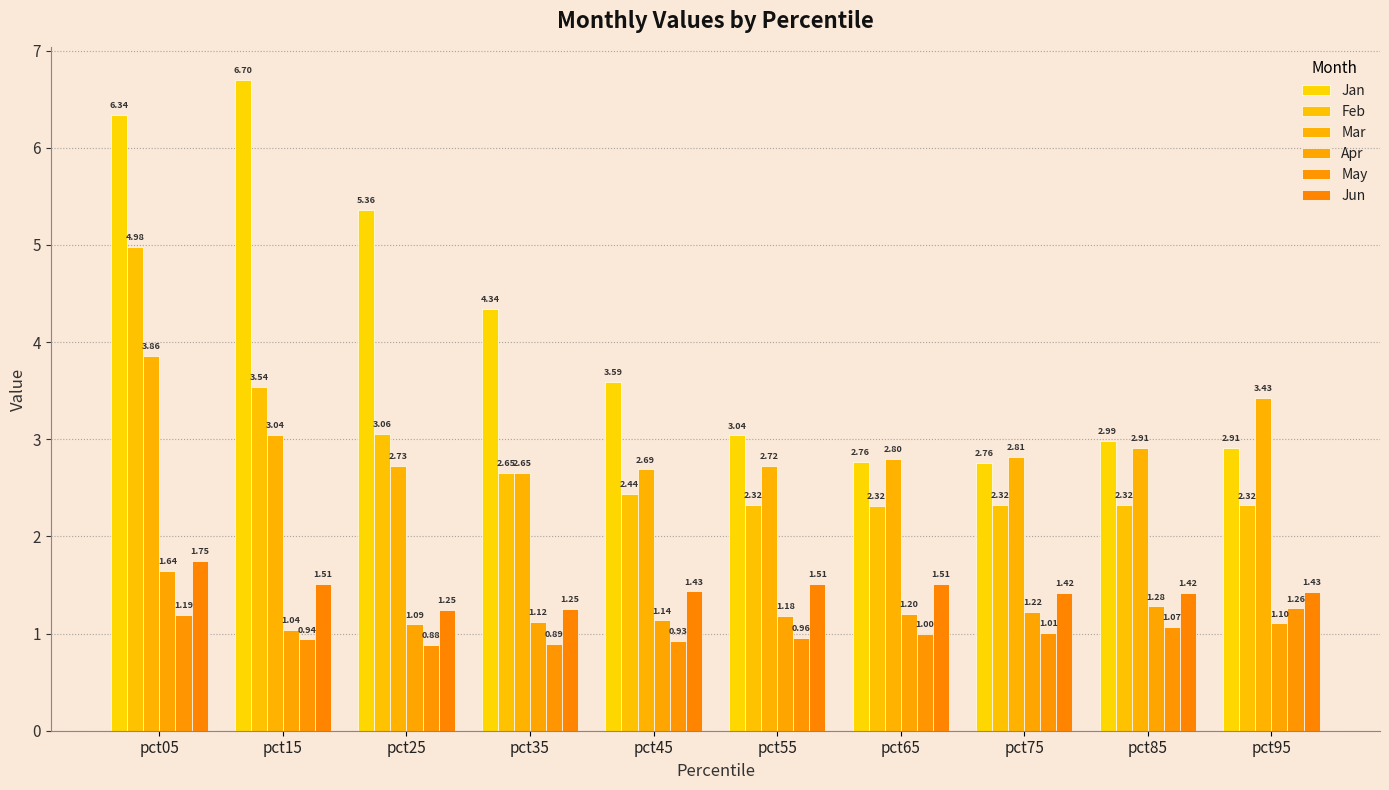

At which category does the chart reach its minimum across all series?

pct25